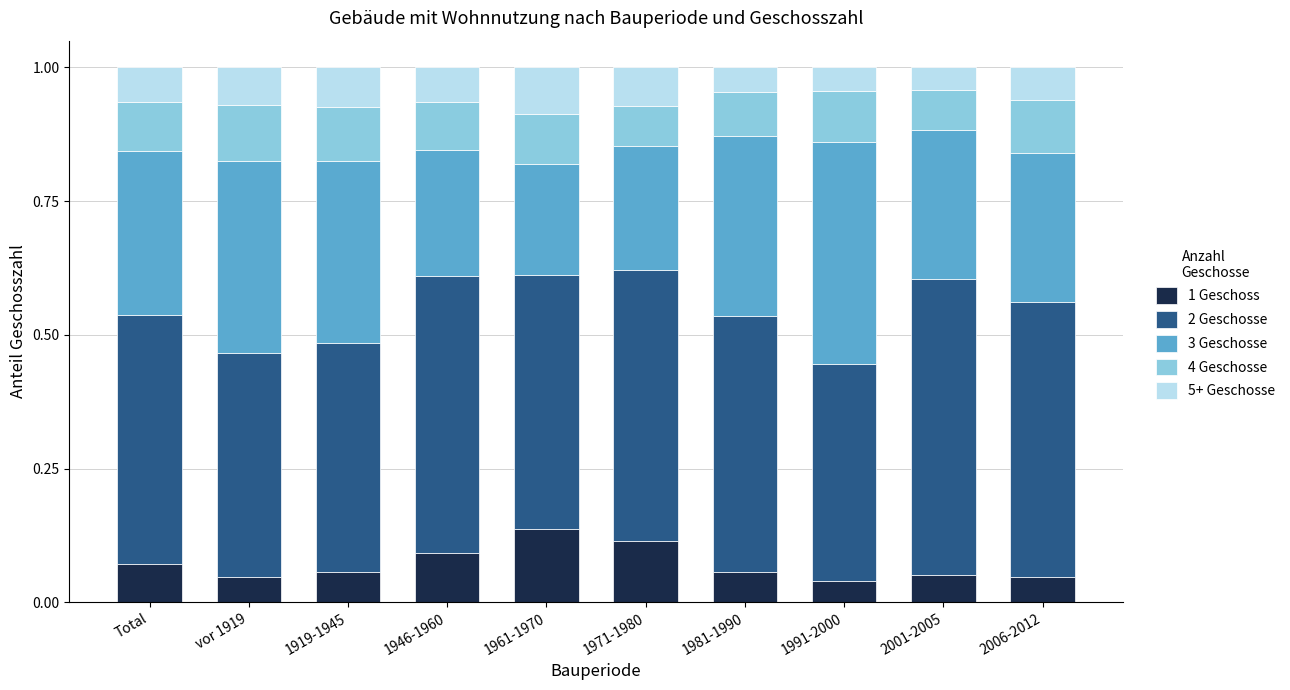

True or false: 1 Geschoss has a value of 0.1 at 1971-1980.

True